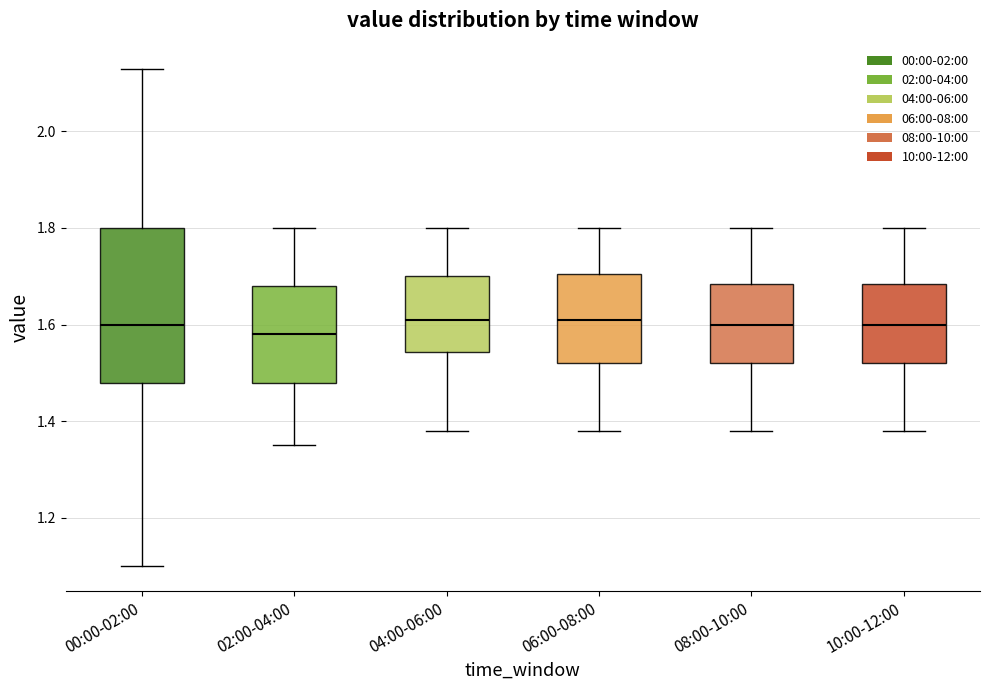

Which box's median line is the lowest?

02:00-04:00